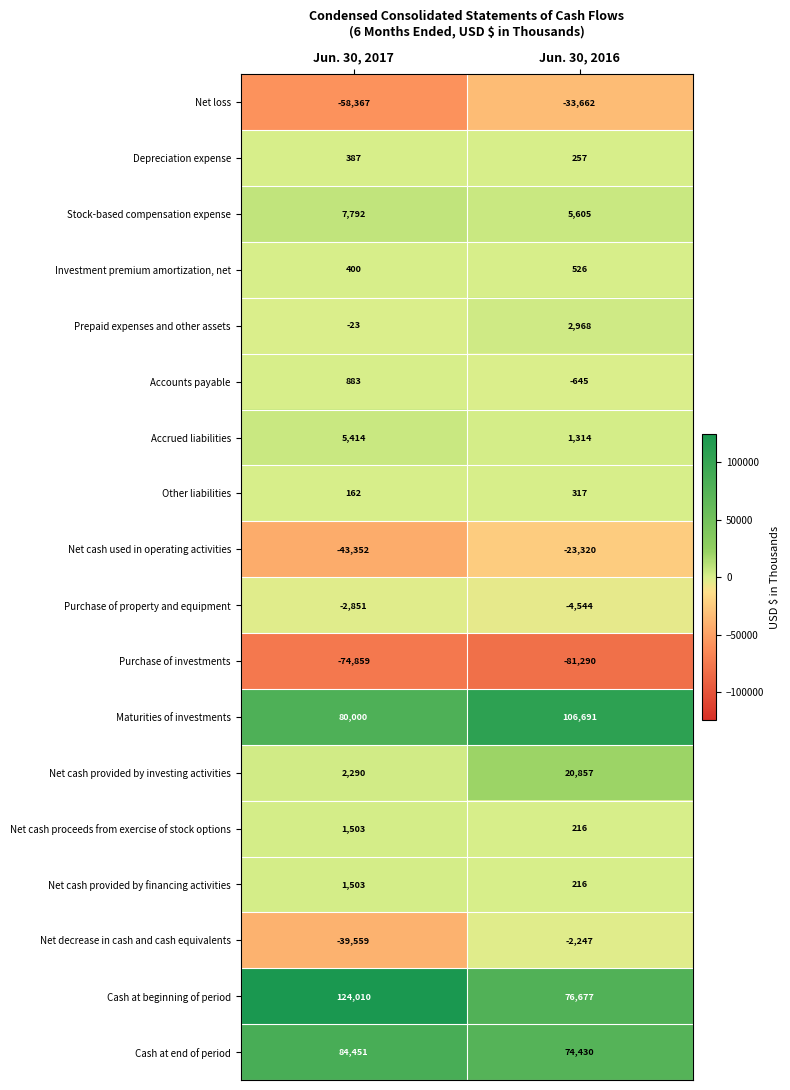

What is the sum of all Net cash used in operating activities values?

-66672